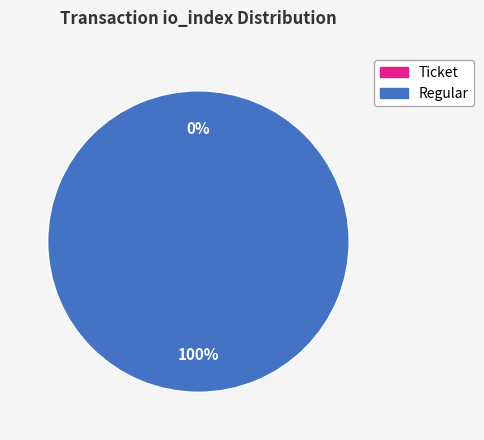

To the nearest percent, what is the combined percentage of Regular and Ticket?

100%